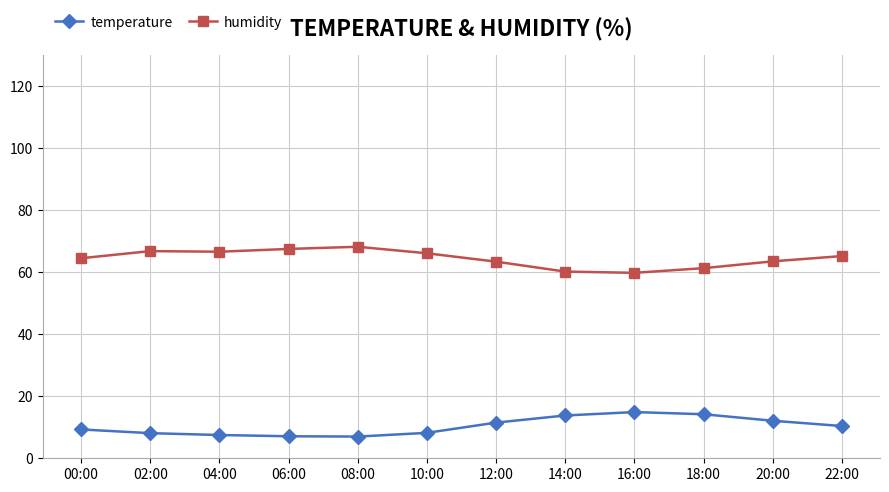

Count the number of data series in this chart.

2